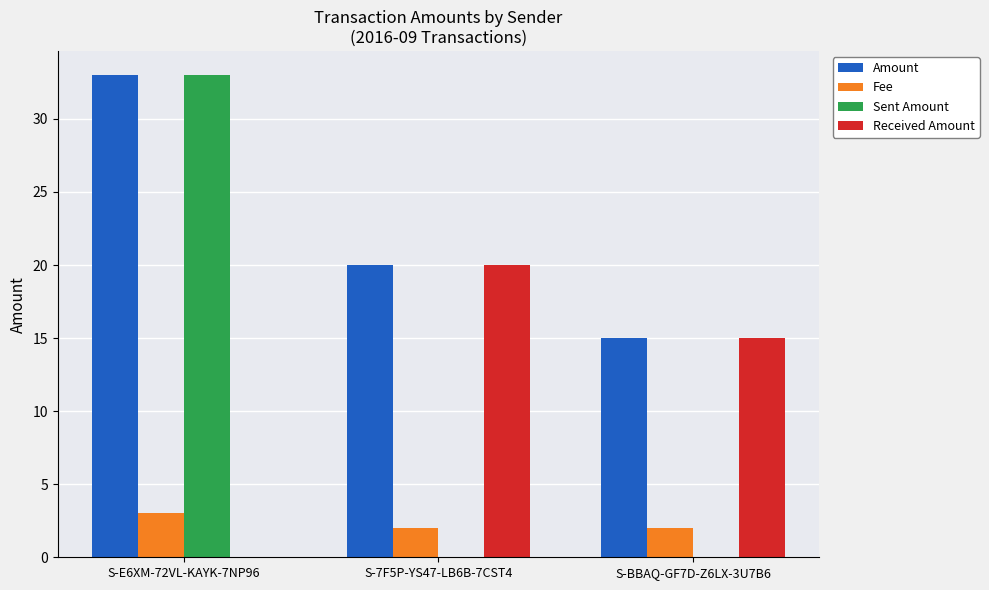

What is the total value across all series at S-BBAQ-GF7D-Z6LX-3U7B6?

32